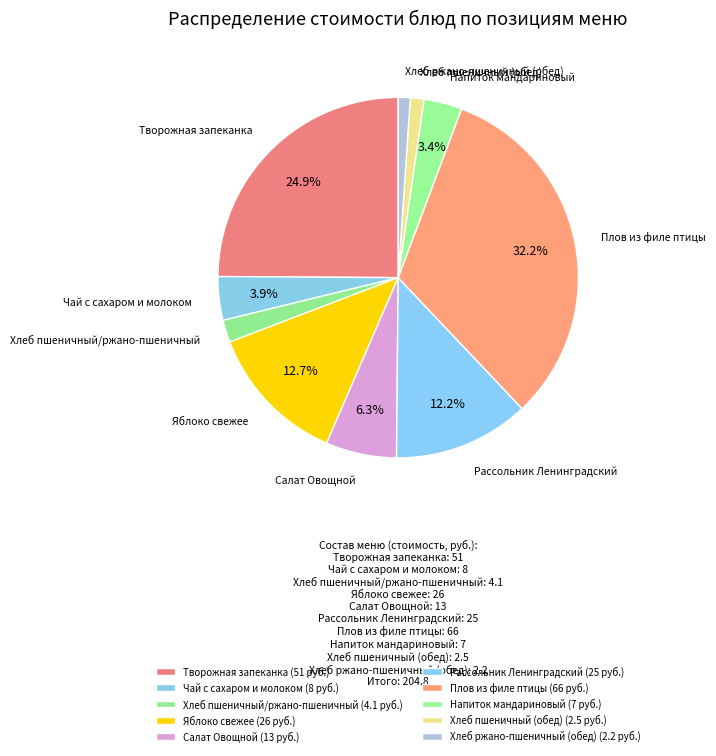

Rank the categories by value from highest to lowest.

Плов из филе птицы, Творожная запеканка, Яблоко свежее, Рассольник Ленинградский, Салат Овощной, Чай с сахаром и молоком, Напиток мандариновый, Хлеб пшеничный/ржано-пшеничный, Хлеб пшеничный (обед), Хлеб ржано-пшеничный (обед)